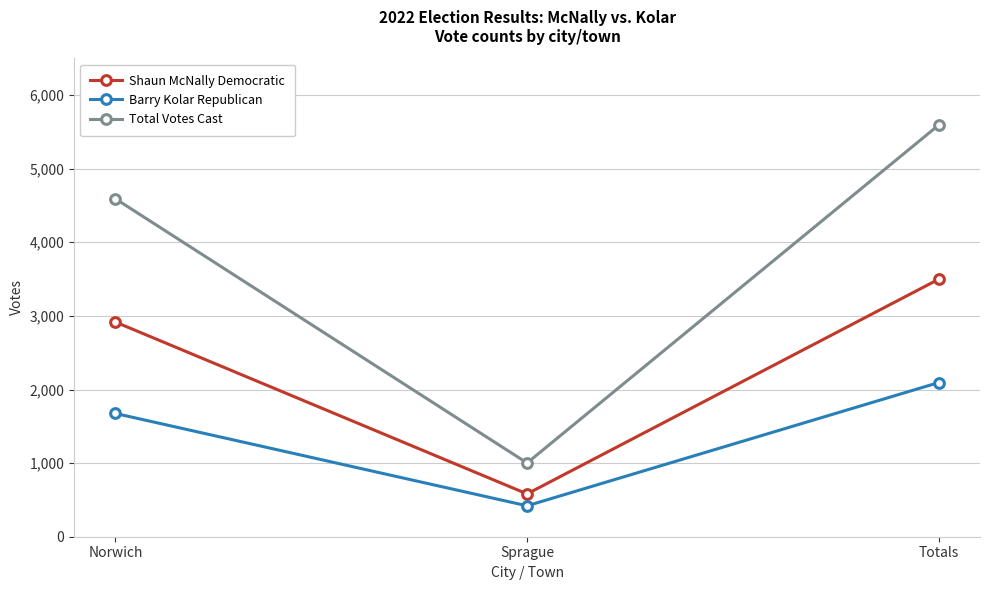

What position from the right is Norwich?

3